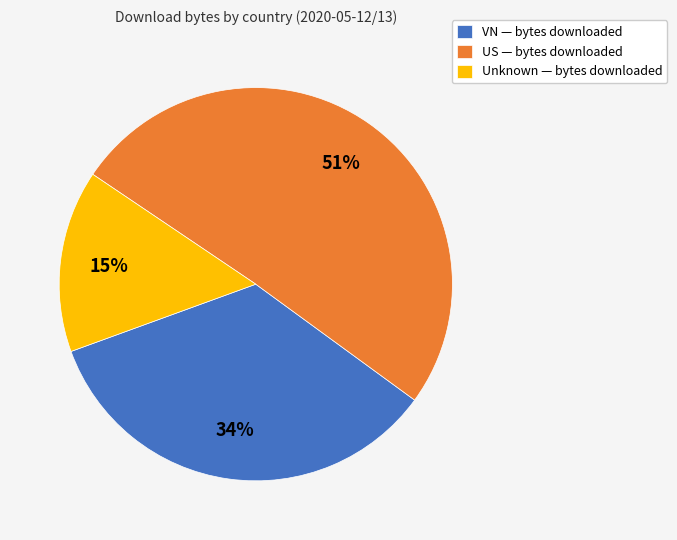

To the nearest percent, what portion does VN — bytes downloaded represent?

34%